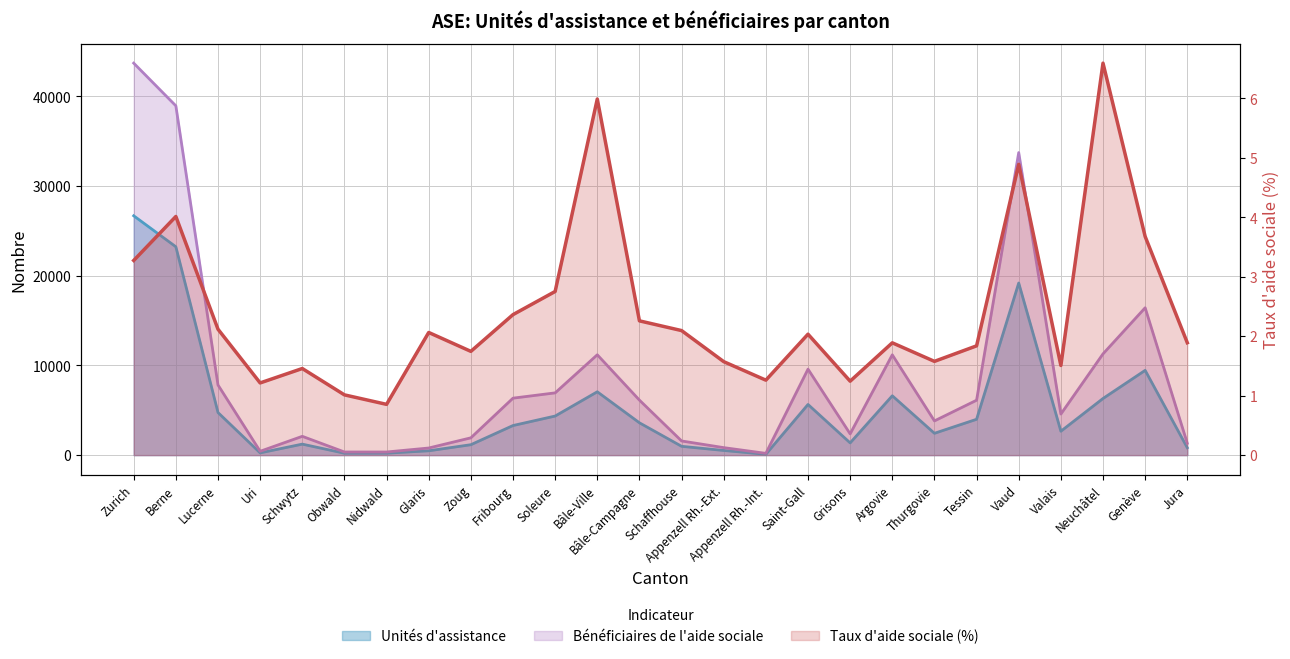

True or false: Bénéficiaires de l'aide sociale has a value of 211.5 at Obwald.

False